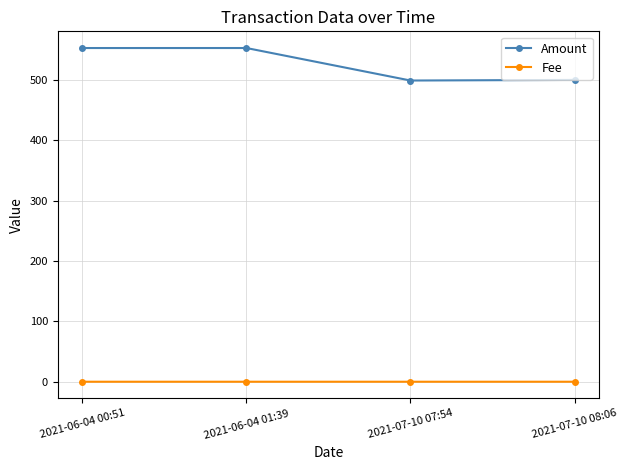

What are all the series names shown in the legend?

Amount, Fee